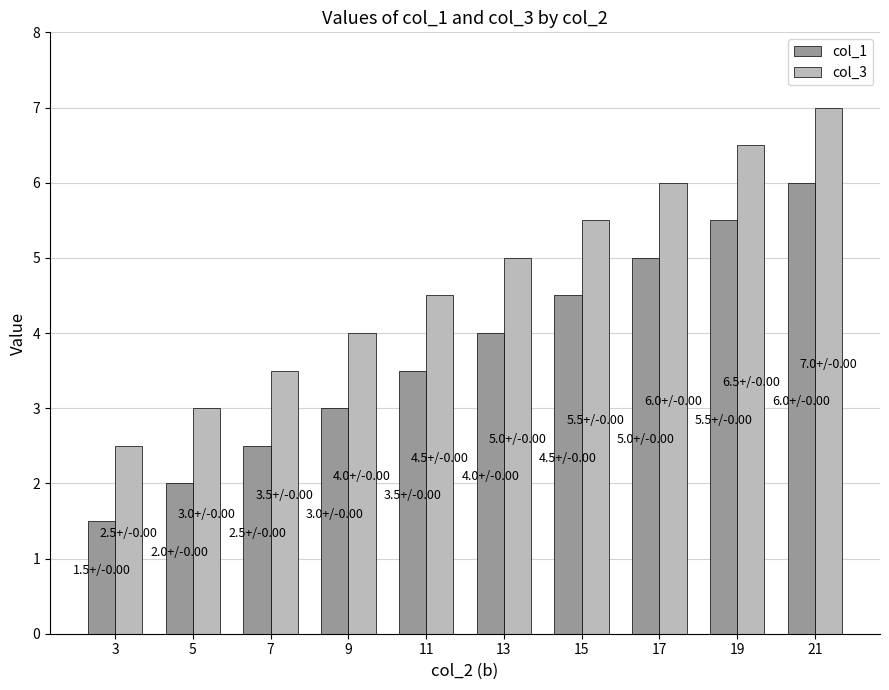

The col_1 series shows 1.1 at 9. True or false?

False